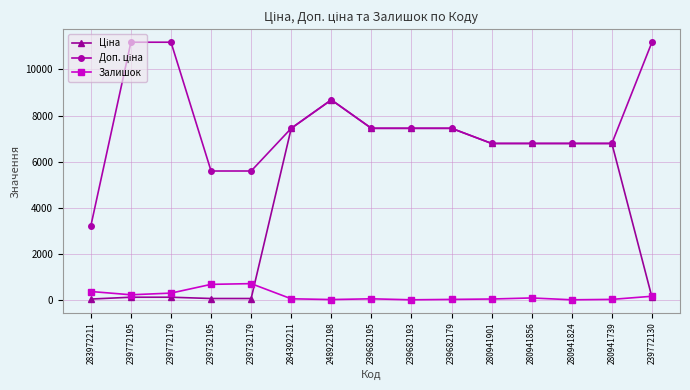

At which category is the sum across all series the highest?

248922198